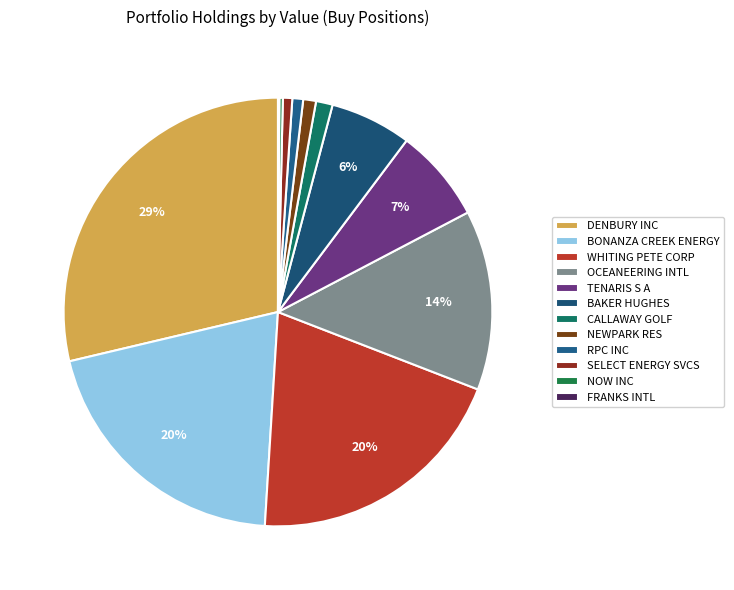

To the nearest percent, what portion does BAKER HUGHES represent?

6%